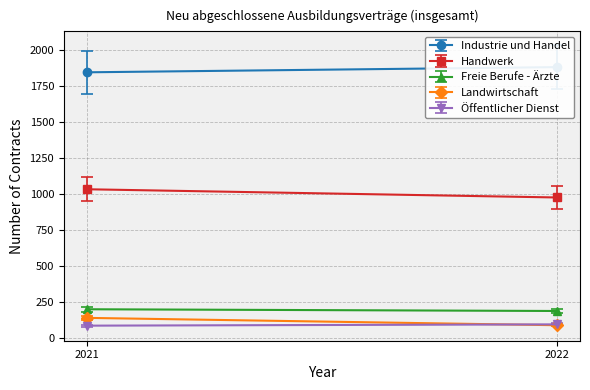

What are all the series names shown in the legend?

Industrie und Handel, Handwerk, Freie Berufe - Ärzte, Landwirtschaft, Öffentlicher Dienst